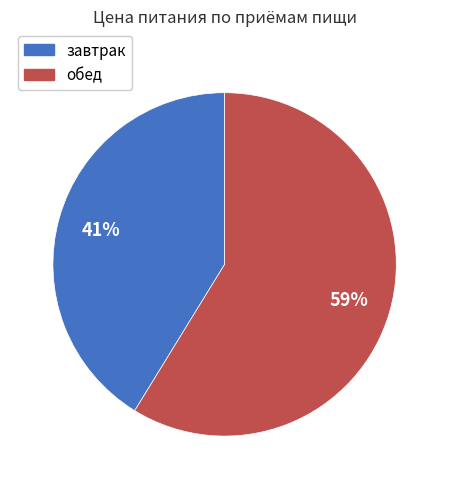

How many slices are in this pie chart?

2